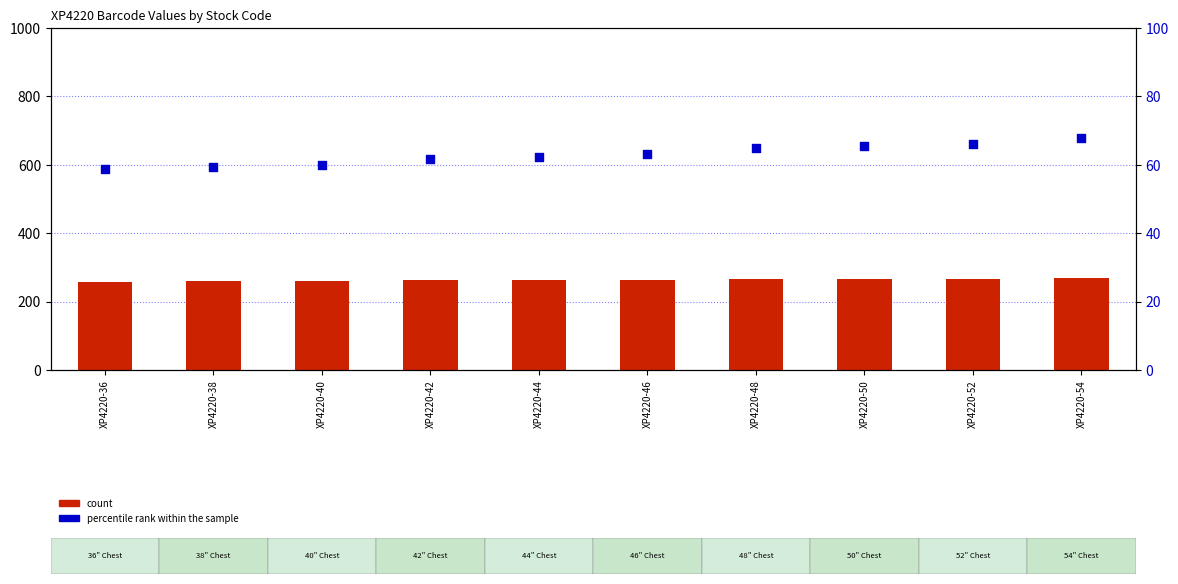

At which category is the sum across all series the highest?

XP4220-54